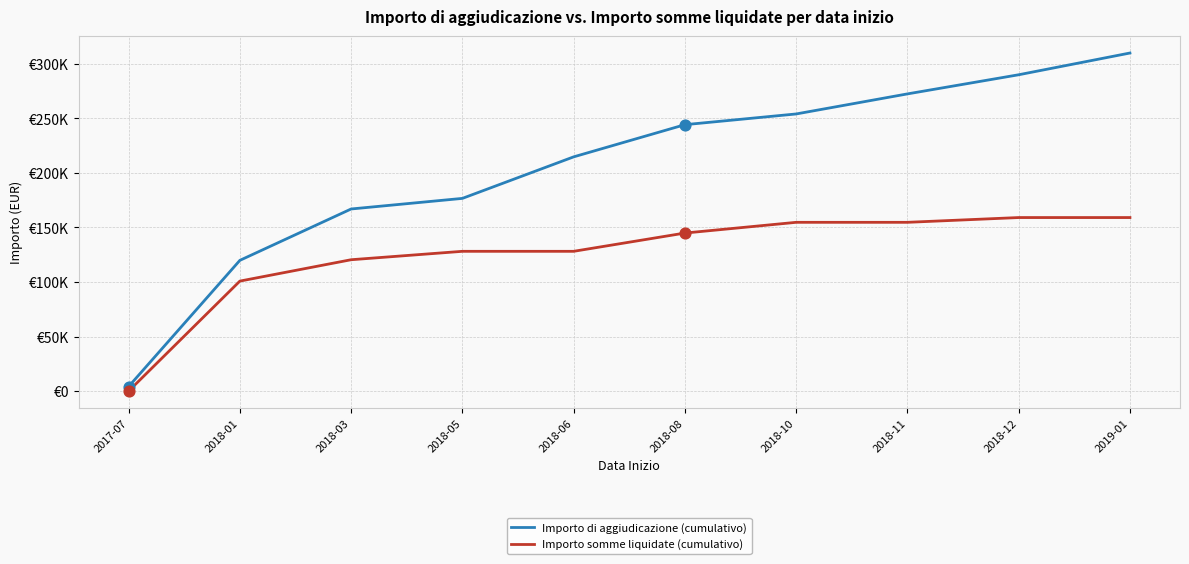

What is the total value across all series at 2017-07?

4174.0